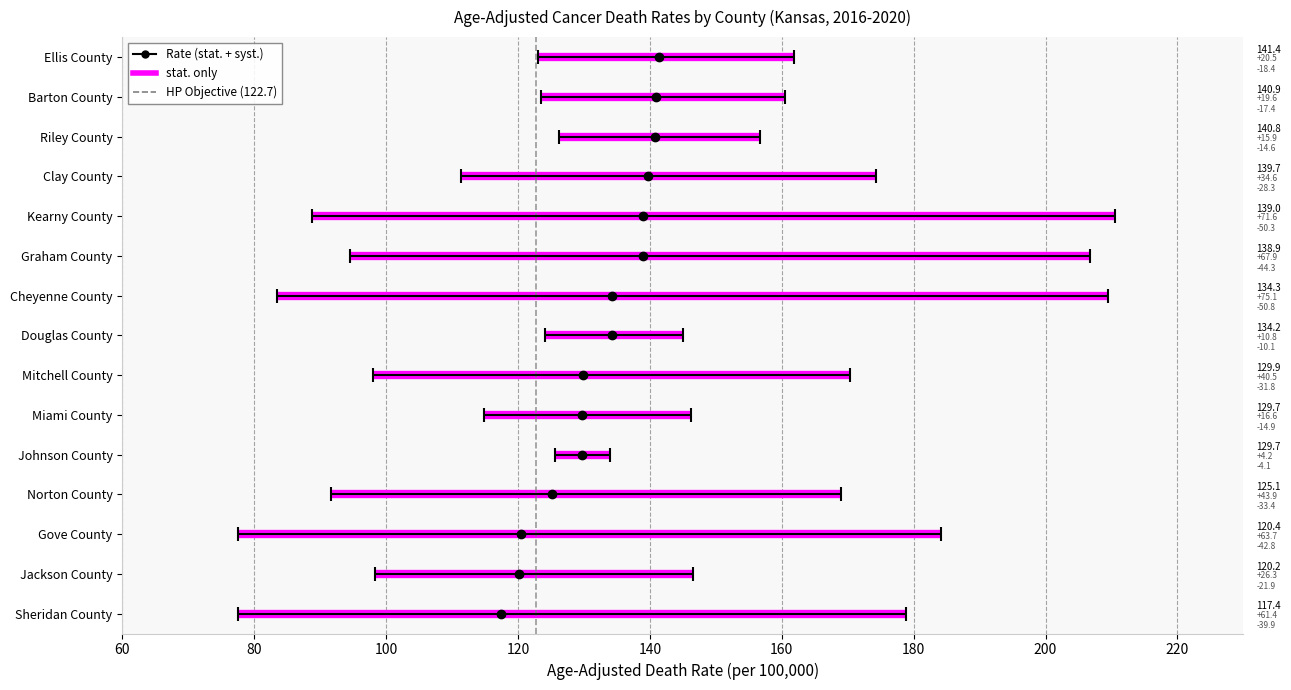

The HP Objective (122.7) series shows 1 at 60. True or false?

False